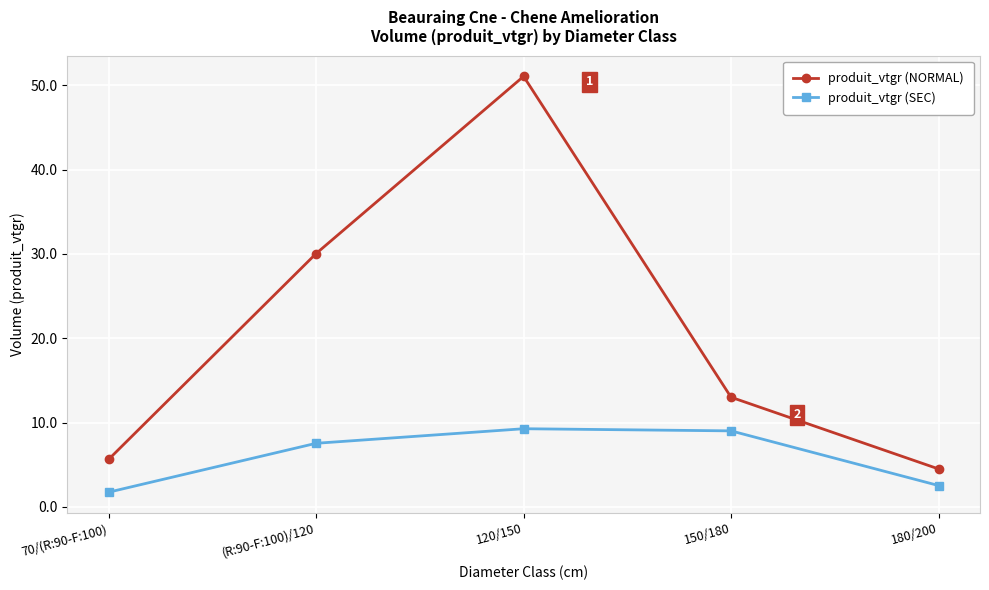

Which series has the largest range (max minus min)?

produit_vtgr (NORMAL)